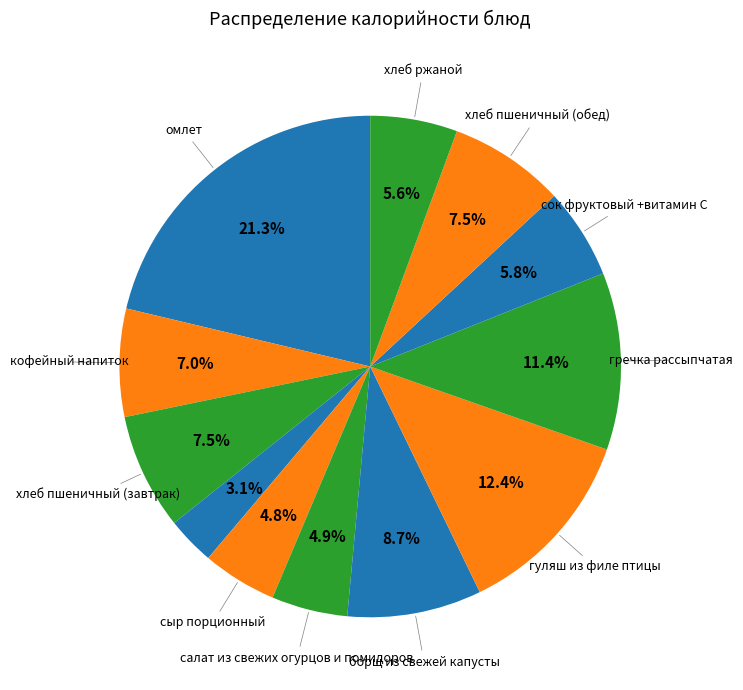

How many slices are in this pie chart?

12